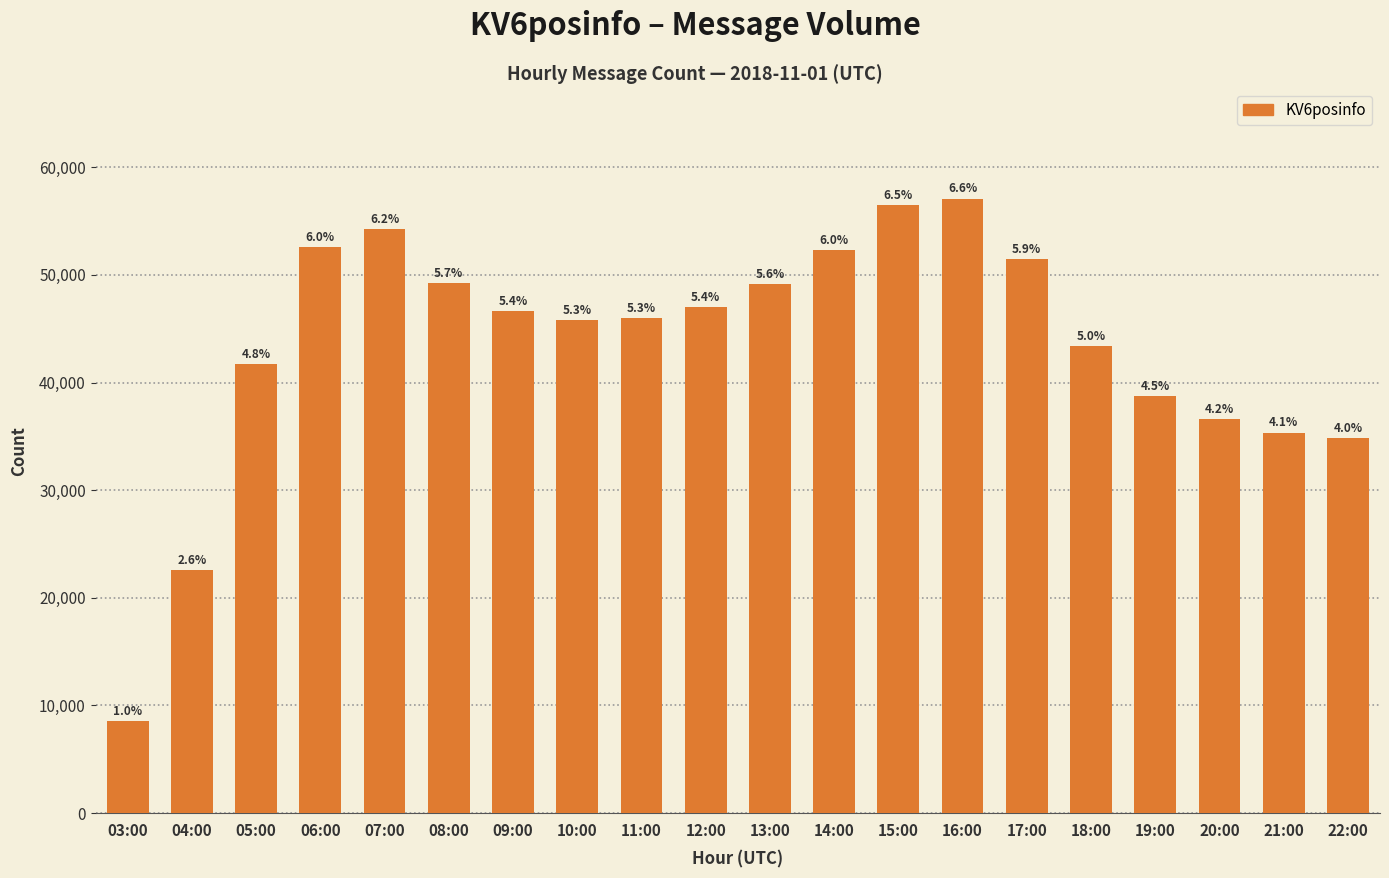

Which category has the lowest value across all series?

03:00